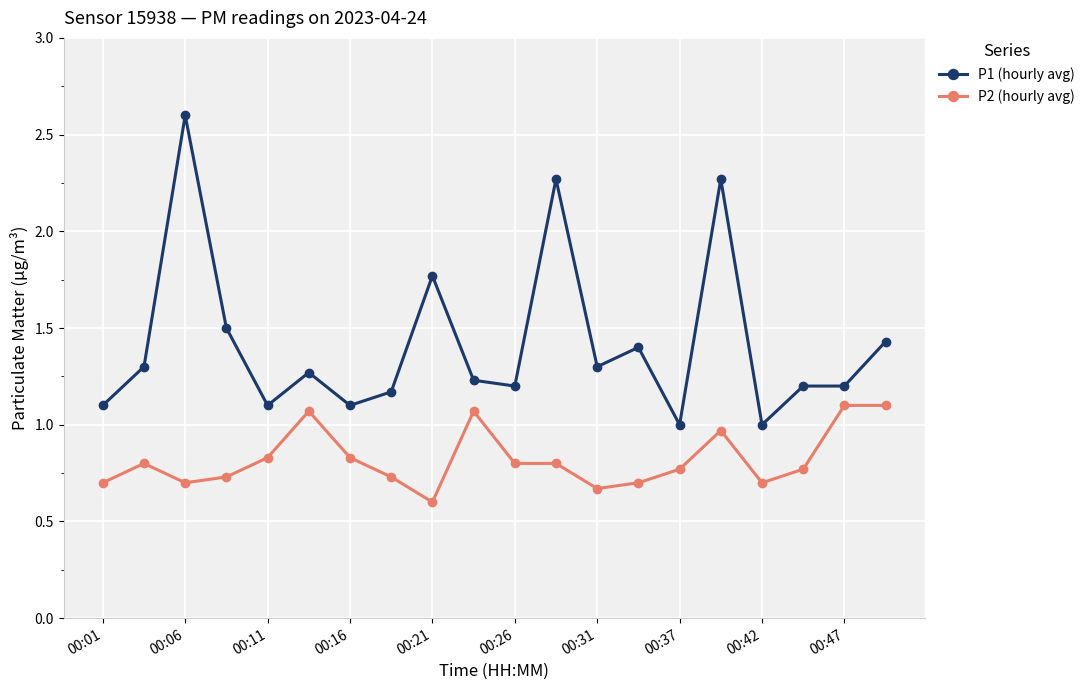

Which series has the largest total across all categories?

P1 (hourly avg)